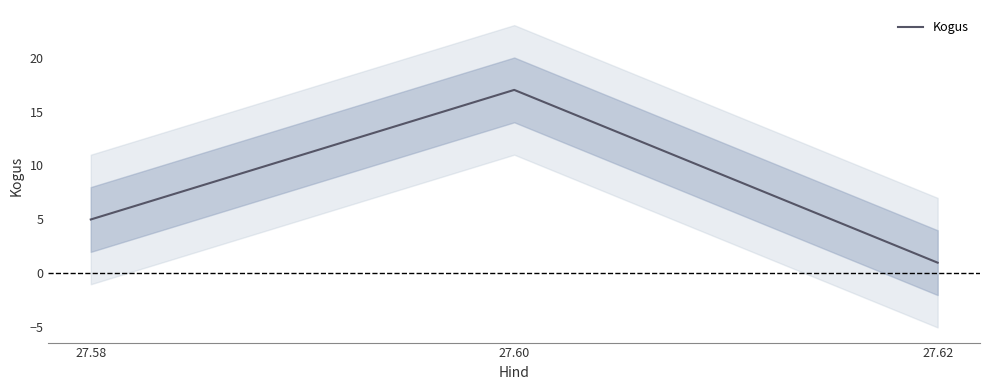

The value at 27.58 is 7. True or false?

False